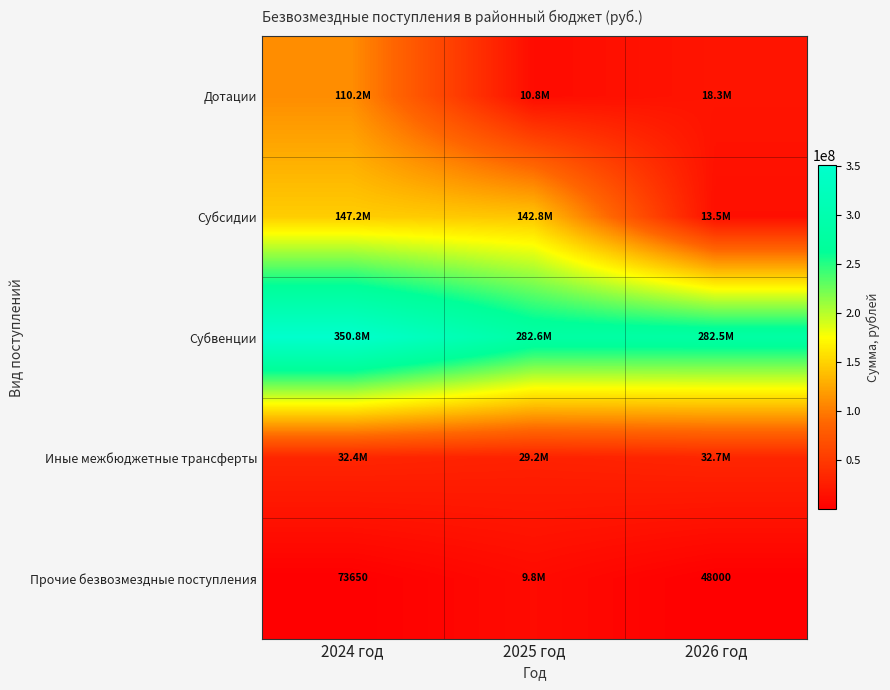

Which has a higher value, 2024 год or 2026 год?

2024 год